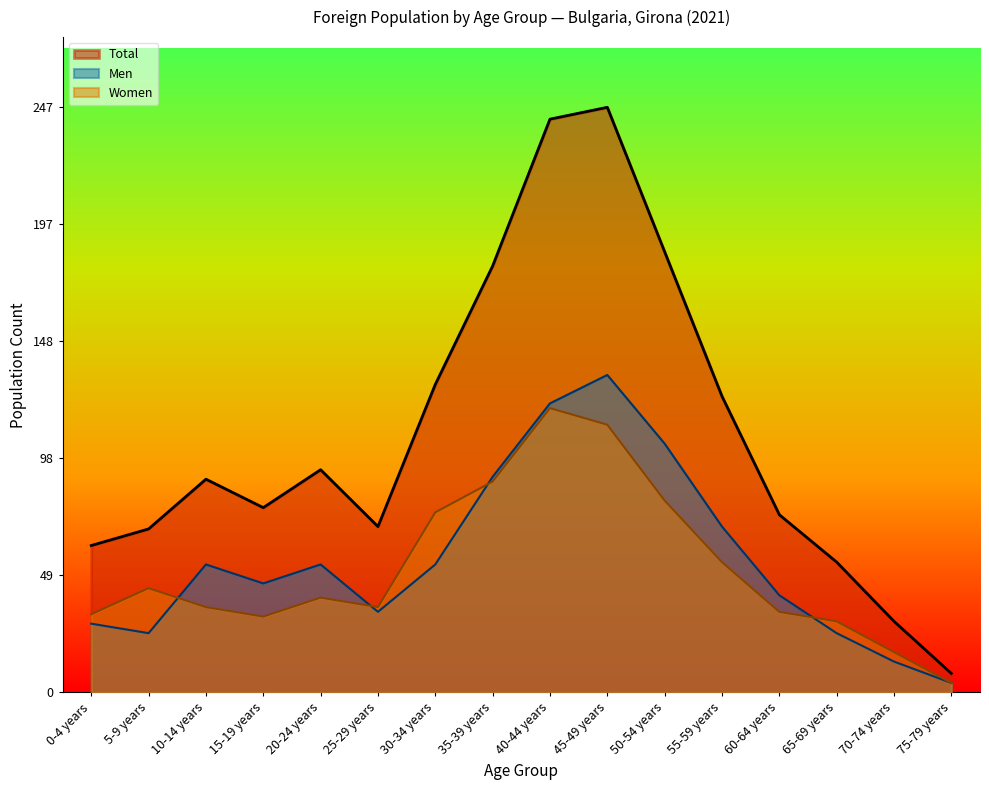

In Men, how many points are higher than both neighbors (excluding endpoints)?

3